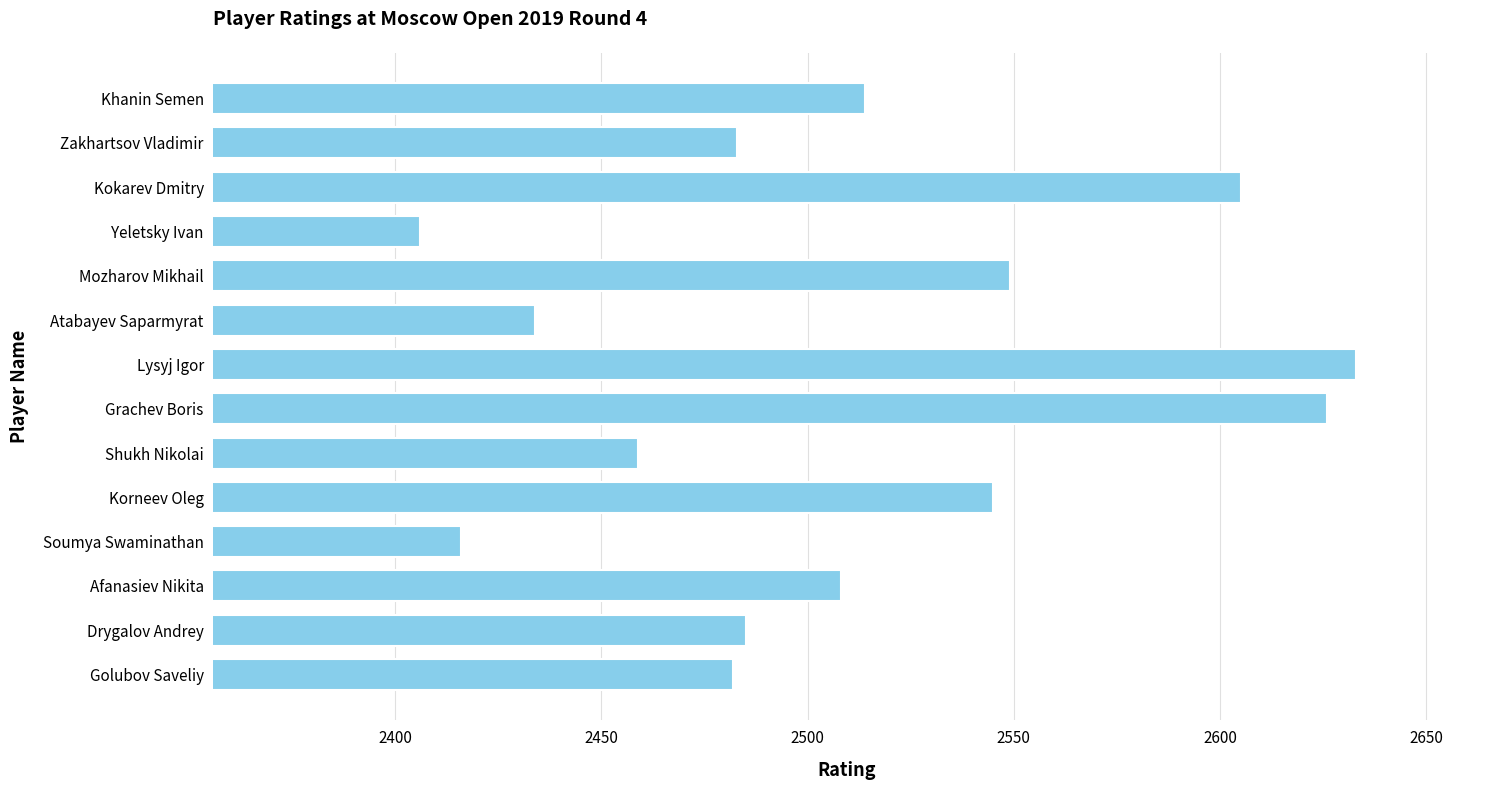

Is it true that the value at Atabayev Saparmyrat is 1515?

False